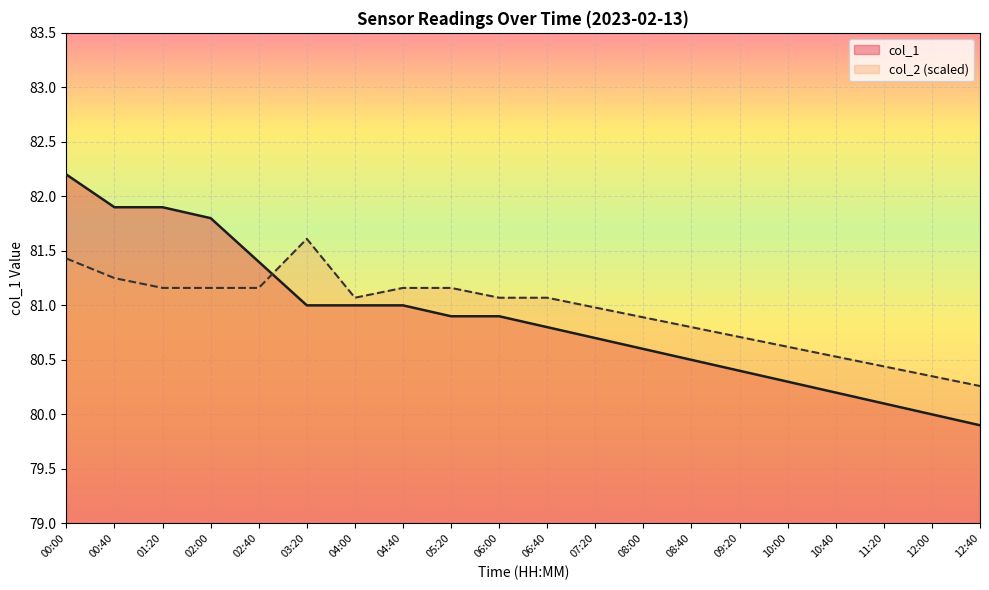

What is the value of the col_1 point at the 3rd from the left?

81.9